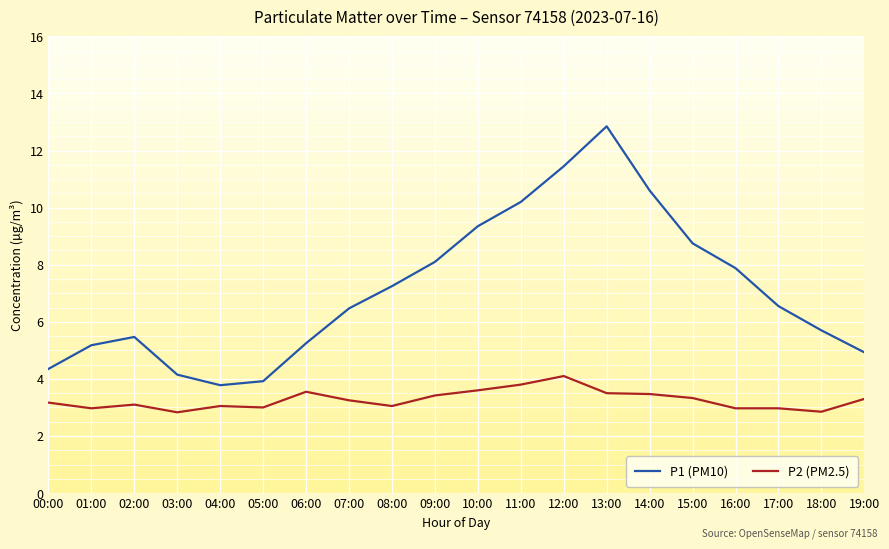

Which series changed the most between 12:00 and 14:00?

P1 (PM10)